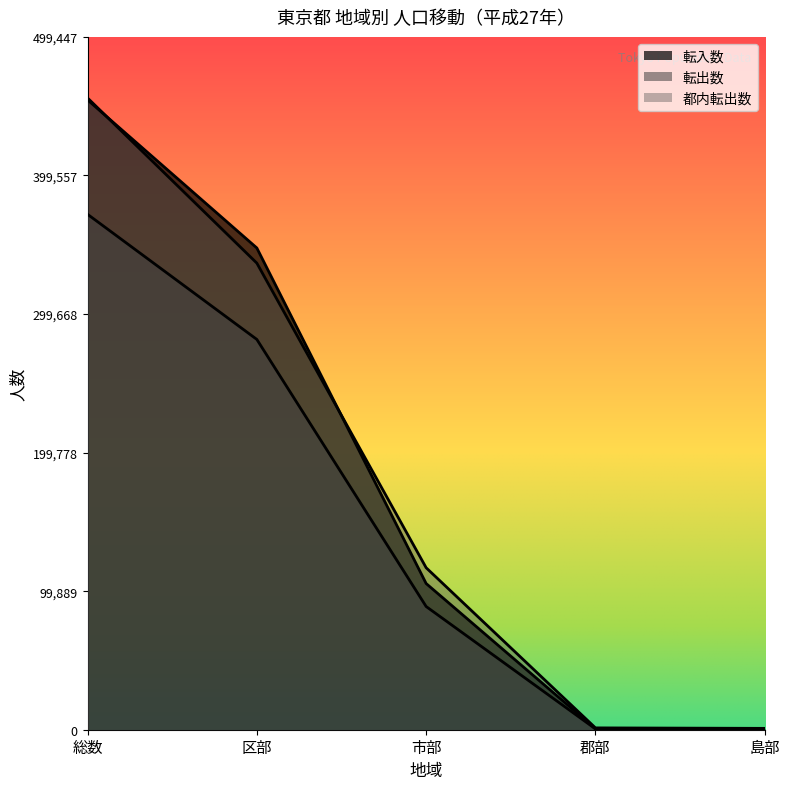

At which label does 転入数 first exceed 105391?

総数